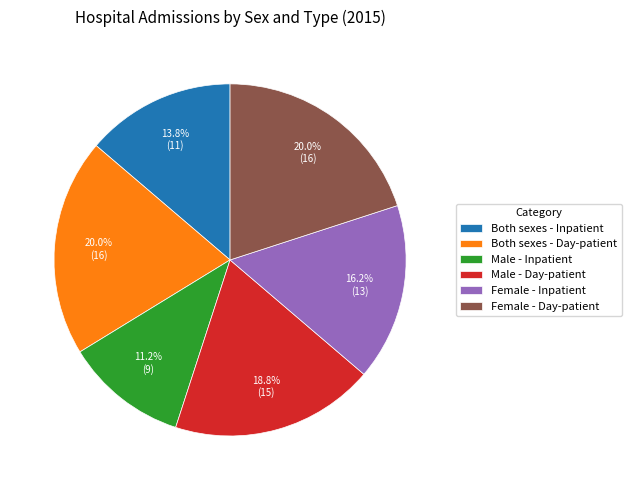

Do Male - Inpatient and Both sexes - Day-patient together represent more than half of the pie?

No